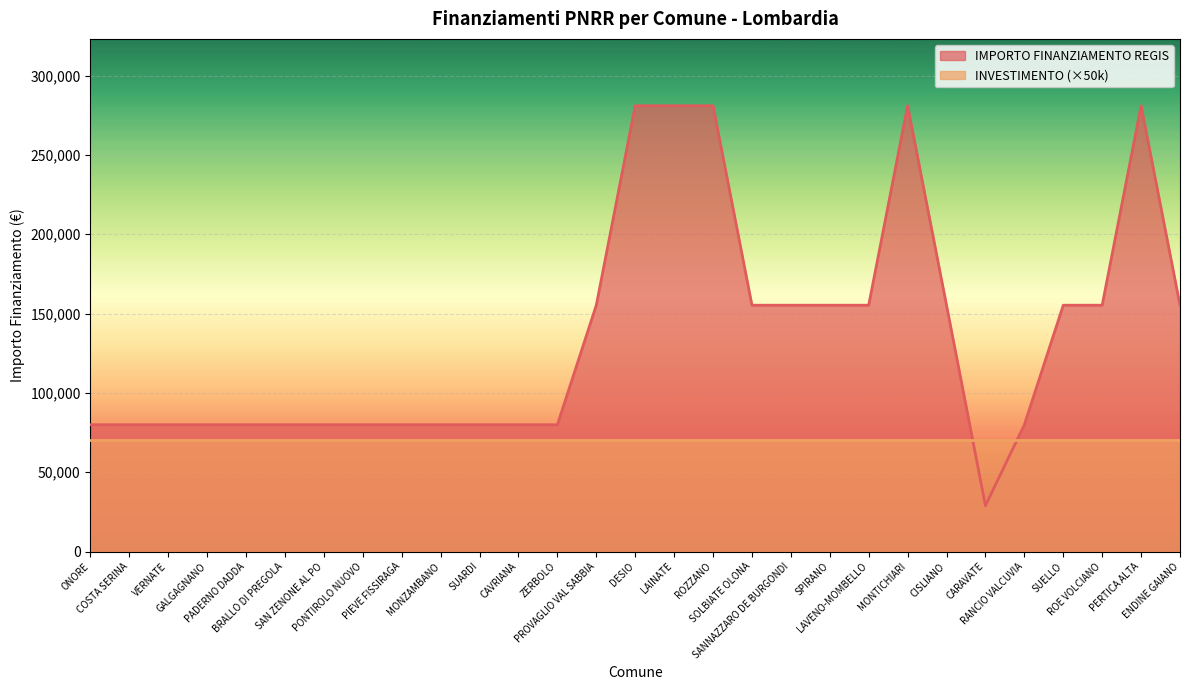

What is the ratio of the value at ROZZANO to the value at LAINATE?

1.0